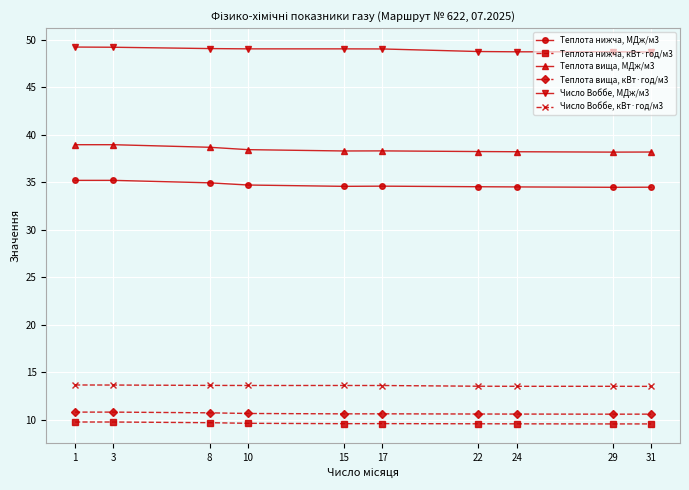

What is the value of the Теплота вища, кВт·год/м3 point at the 1st from the left?

10.8